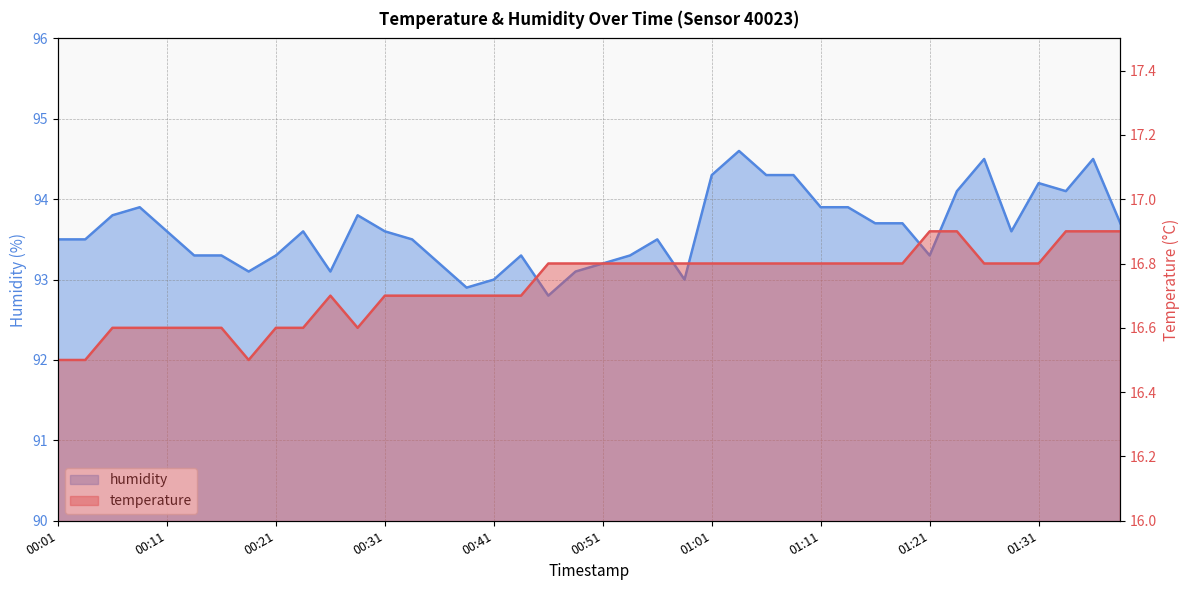

Read the humidity value at 01:36.

94.5